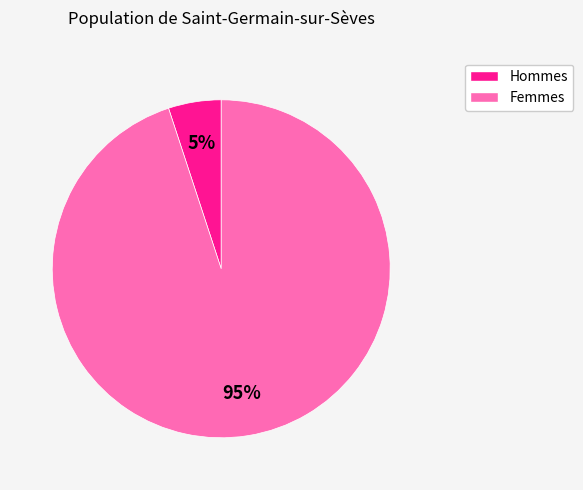

To the nearest percent, what is the difference between the largest and smallest slice percentages?

90%